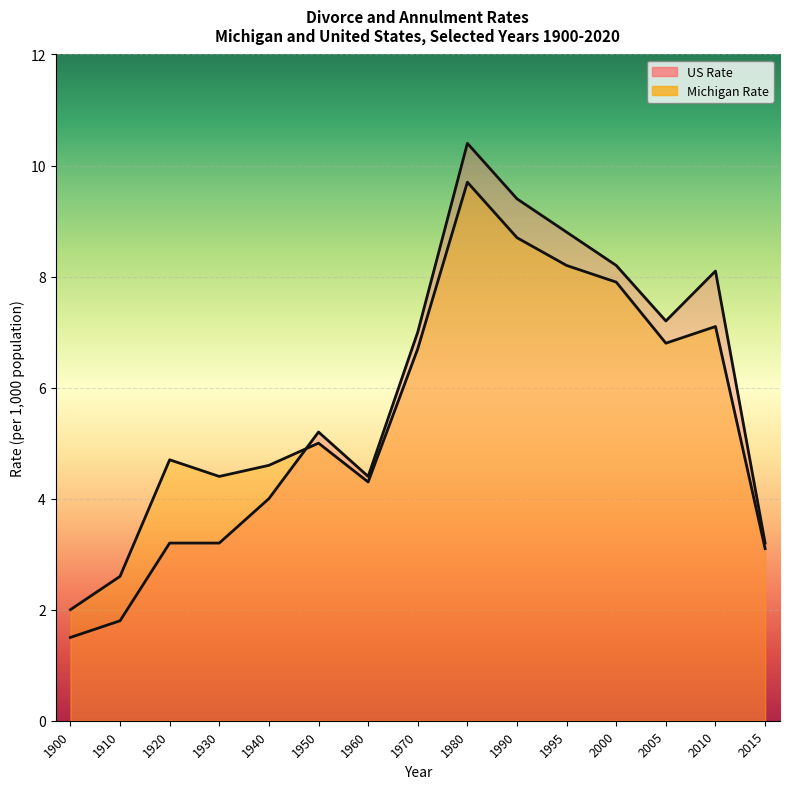

How many lines are shown in the chart?

2